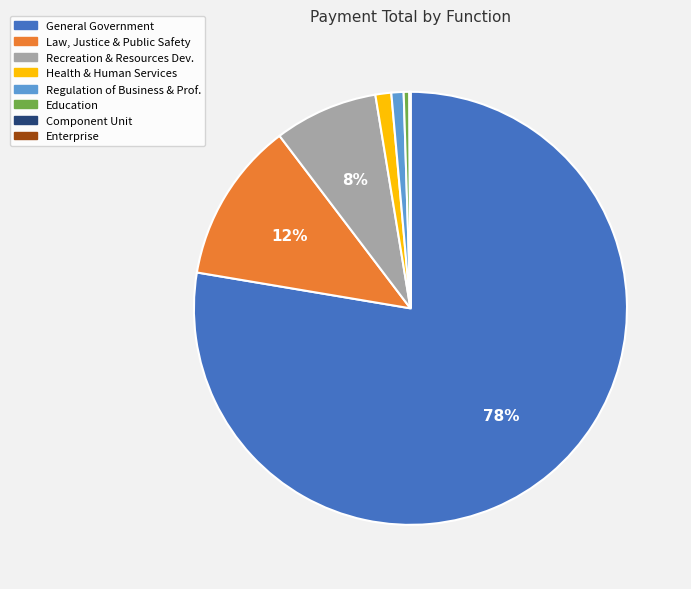

True or false: Education accounts for 0% of the total.

True